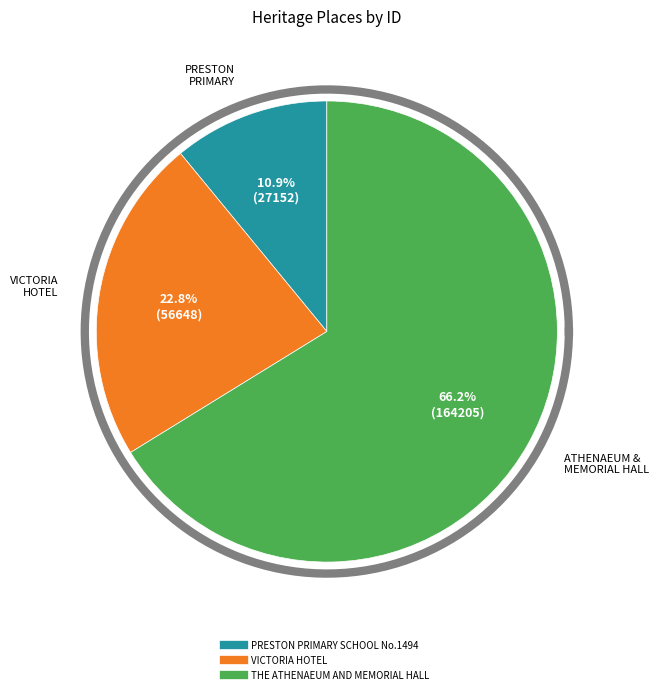

Does PRESTON PRIMARY SCHOOL No.1494 account for over 50% of the chart?

No